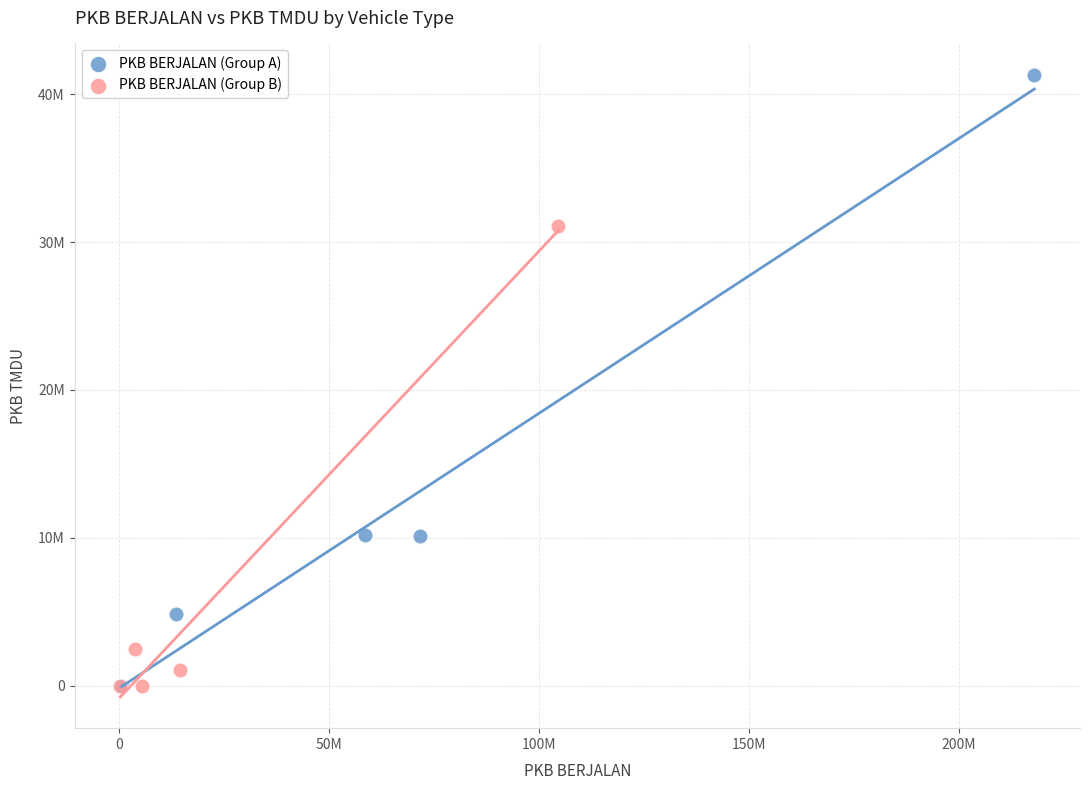

What are all the series names shown in the legend?

PKB BERJALAN (Group A), PKB BERJALAN (Group B)